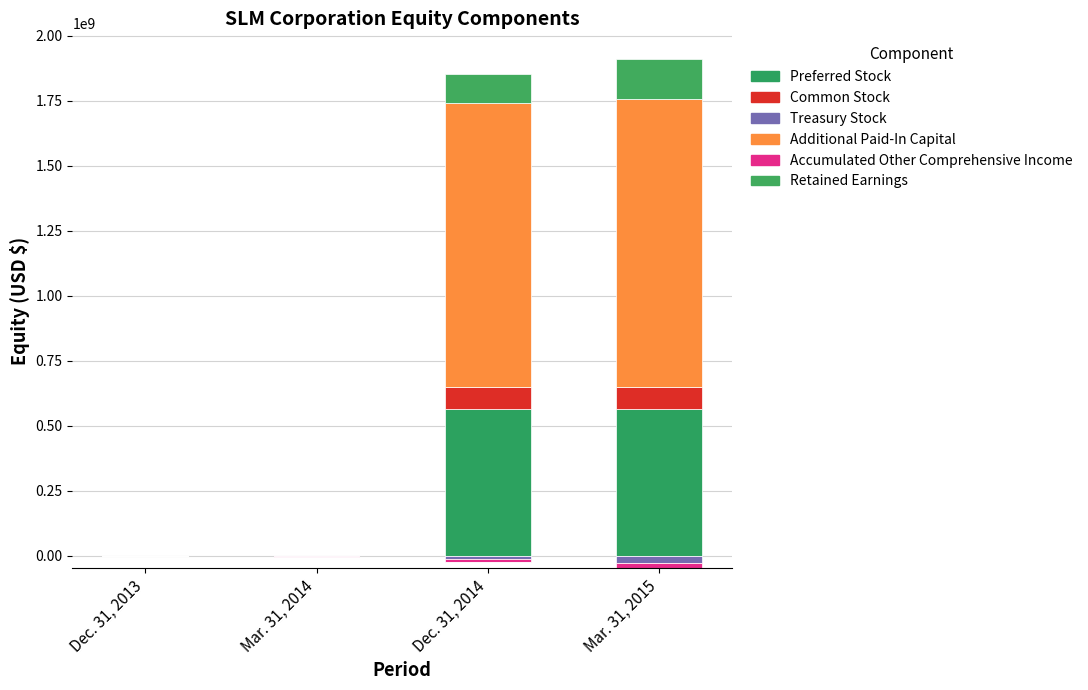

What is the difference between the maximum and minimum values in the Additional Paid-In Capital series?

1106415000